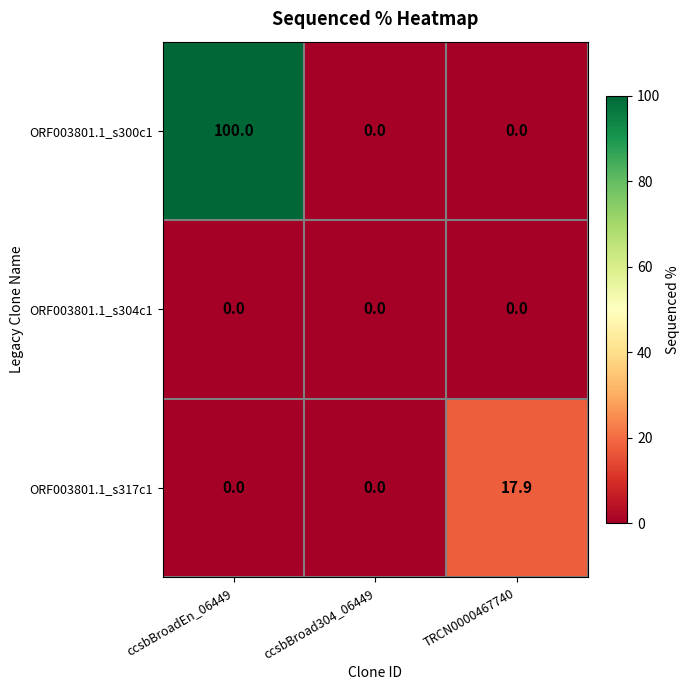

Which series changed the most between ccsbBroadEn_06449 and TRCN0000467740?

ORF003801.1_s300c1